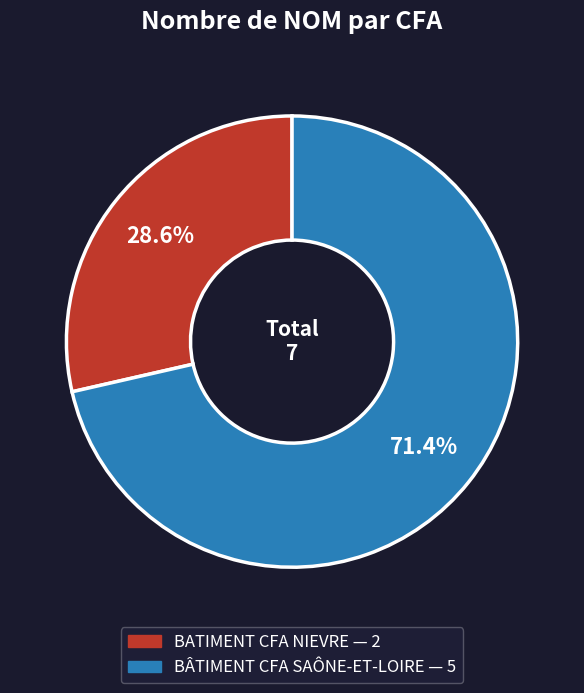

To the nearest percent, what is the difference between the BATIMENT CFA NIEVRE and BÂTIMENT CFA SAÔNE-ET-LOIRE slice percentages?

43%